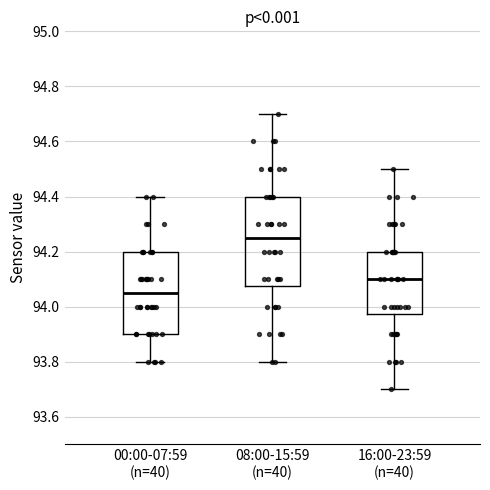

Which box's median line is the lowest?

00:00-07:59 (n=40)